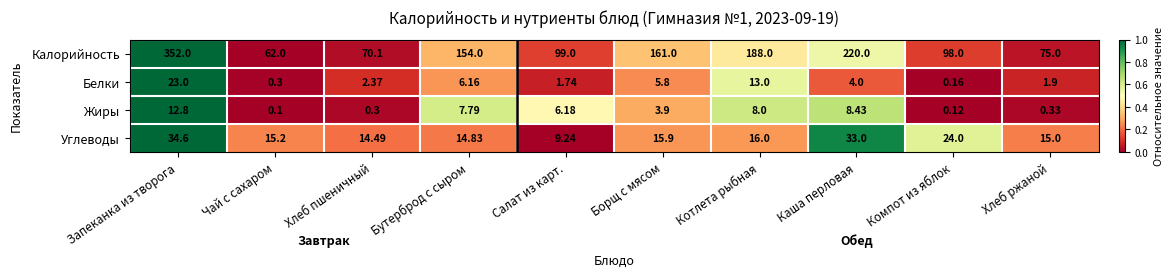

Is the value of Жиры at Хлеб пшеничный greater than the value of Углеводы at Каша перловая?

No